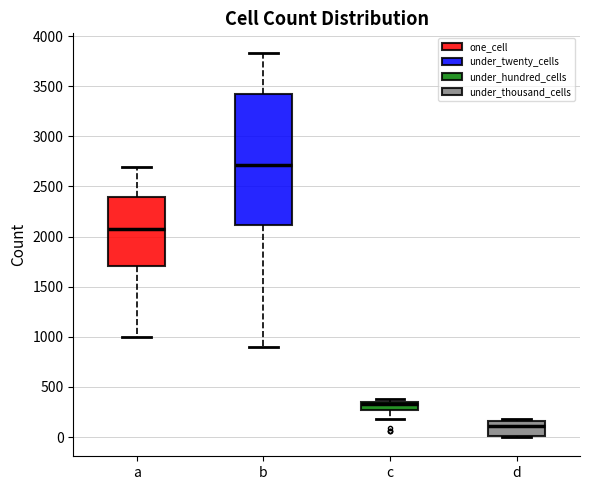

Where is the upper edge of the box for b on the y-axis? The values are not printed on the chart, so give them approximately, as read against the axis.

3450